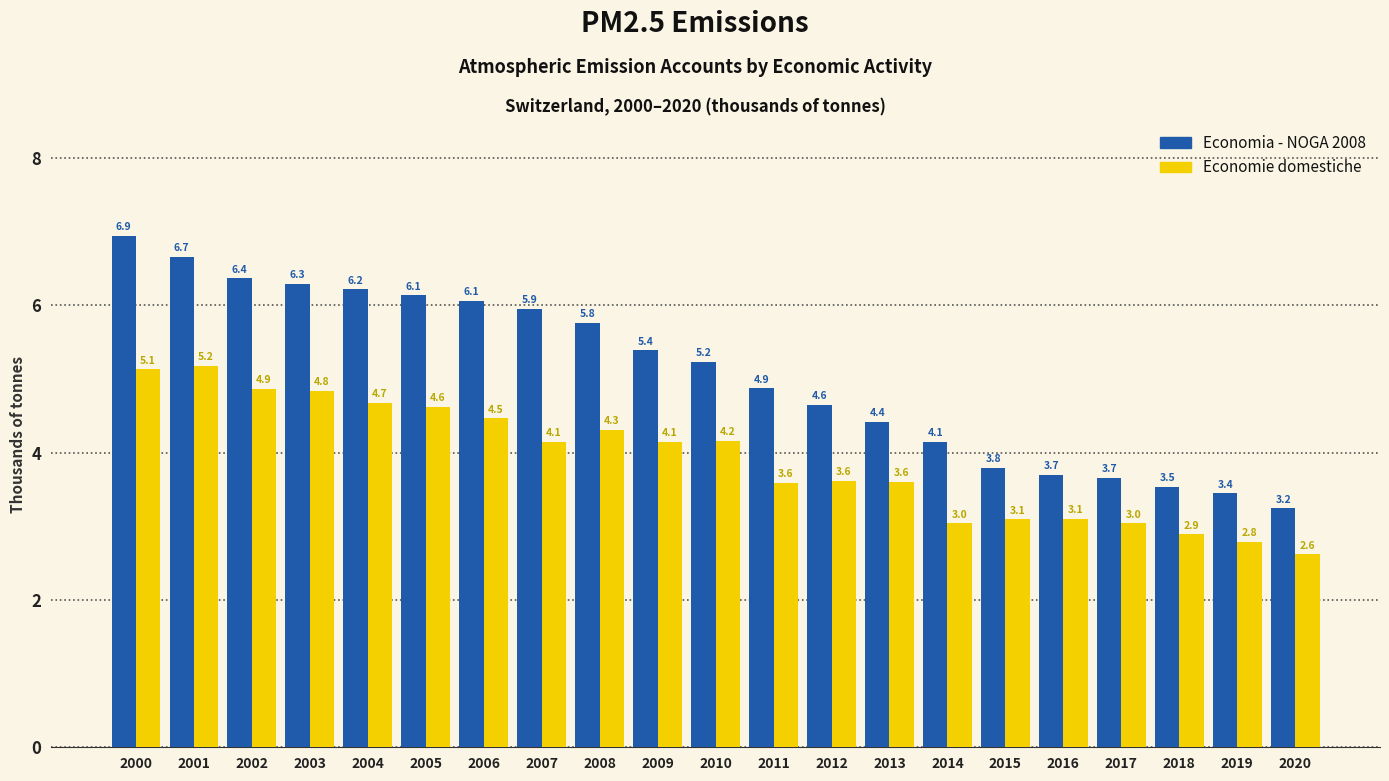

Rank the series by their average value, from lowest to highest.

Economie domestiche, Economia - NOGA 2008